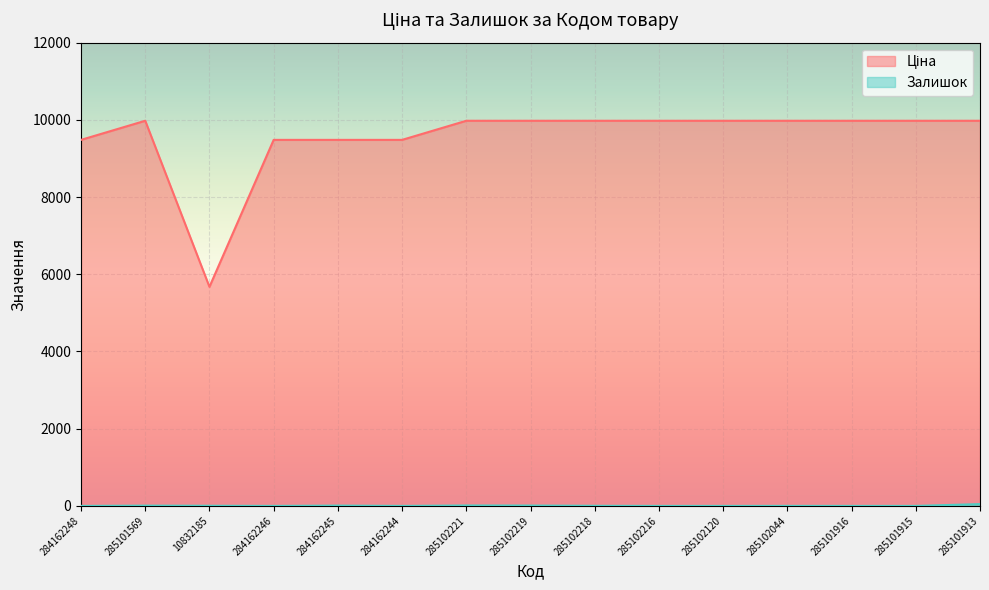

What is the label of the 2nd point from the right?

285101915